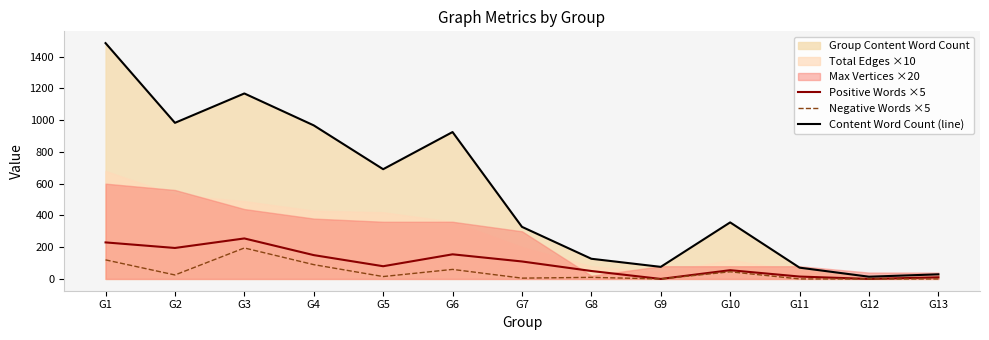

Is the value of Positive Words ×5 at G6 greater than the value of Negative Words ×5 at G4?

Yes